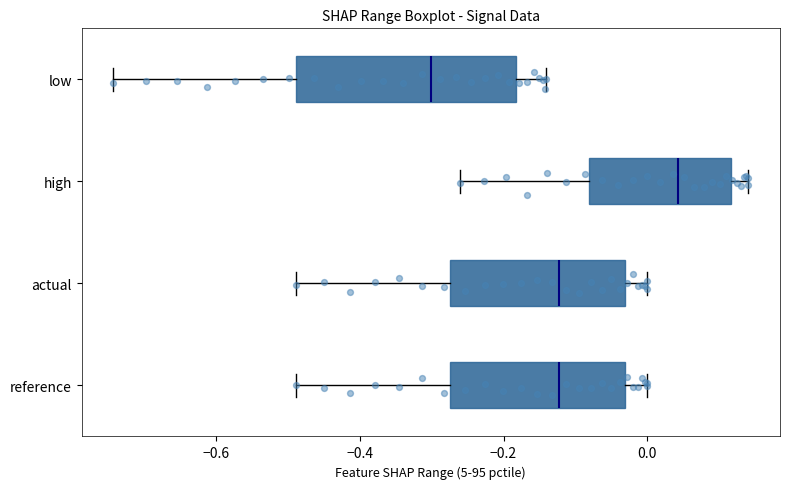

Reading bottom to top, read every box against the x-axis: the position of its median line, the range the box covers, and the ends of its whiskers. The values are not printed on the chart, so give them approximately, as read against the axis.

reference: median -0.12, box -0.28 to -0.04, whiskers -0.48 to 0.00
actual: median -0.12, box -0.28 to -0.04, whiskers -0.48 to 0.00
high: median 0.04, box -0.08 to 0.12, whiskers -0.26 to 0.14
low: median -0.30, box -0.48 to -0.18, whiskers -0.74 to -0.14